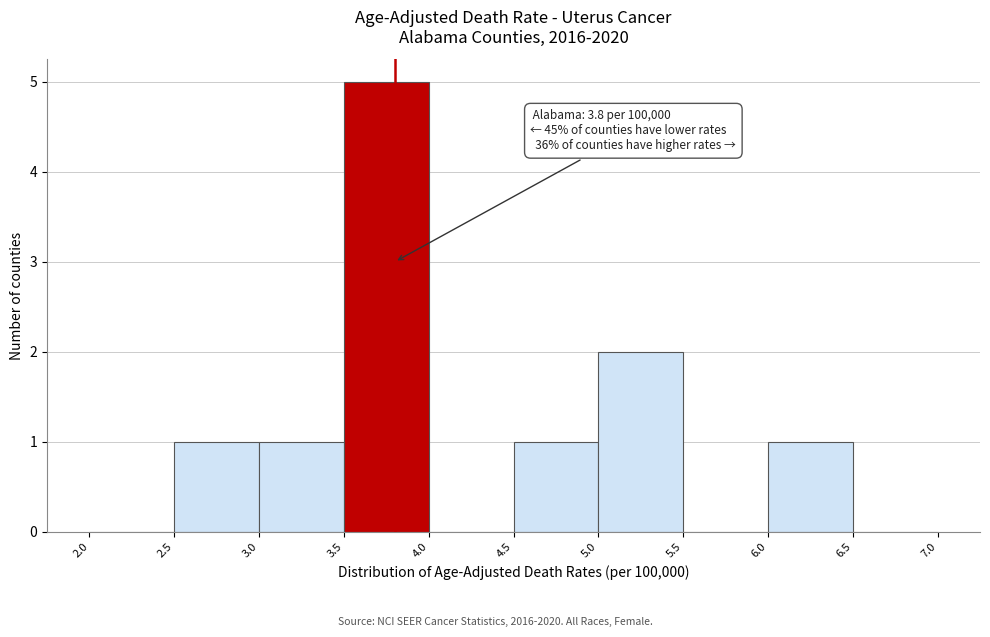

Over which range of the x-axis is the bar tallest?

3.5 to 4.0